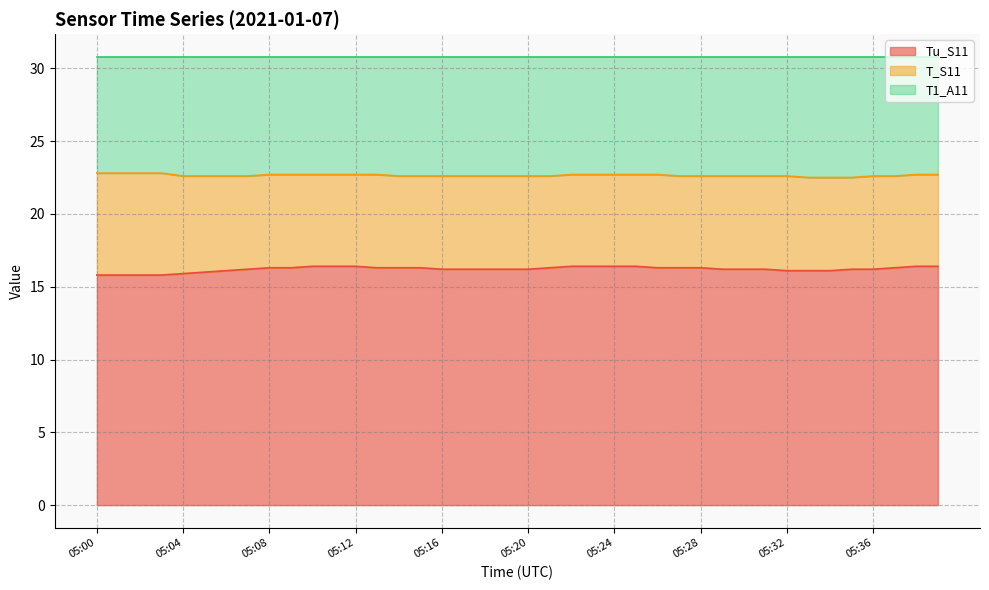

The value of Tu_S11 at 05:24 is 8.4. True or false?

False